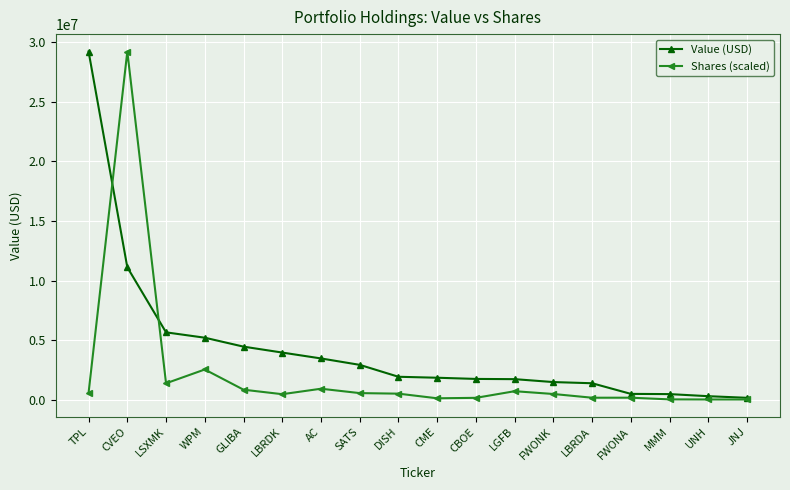

At which label is Value (USD) closest to 14692000?

CVEO